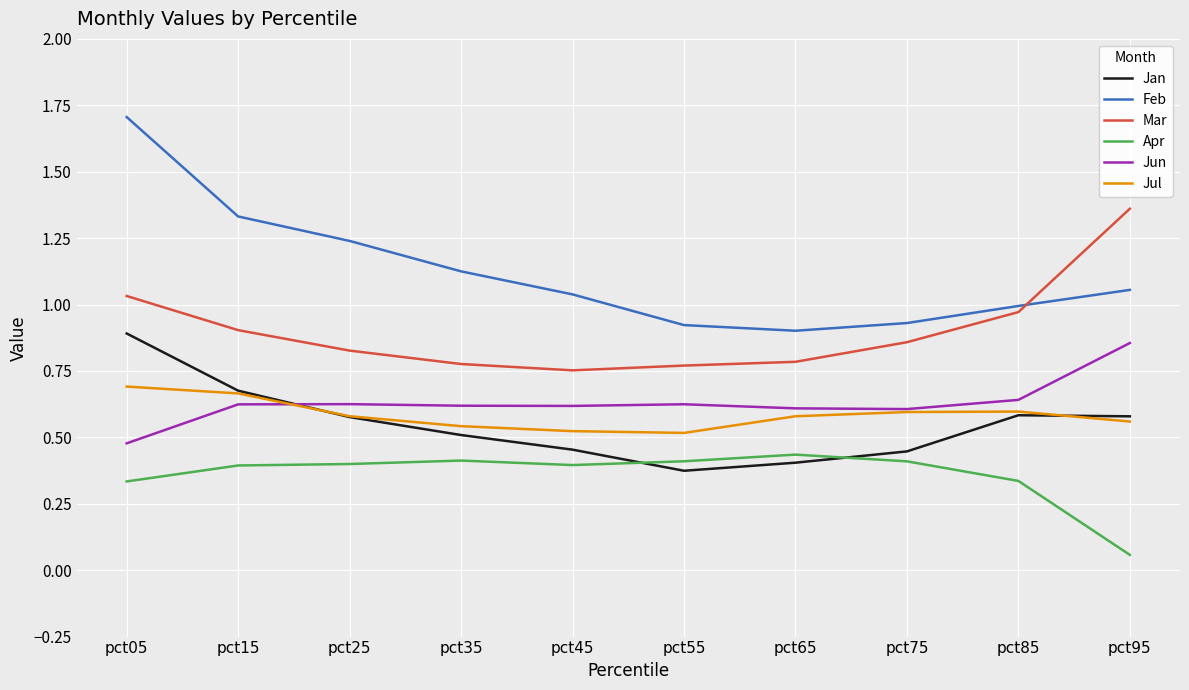

Rank the series at pct05 from lowest to highest value.

Apr, Jun, Jul, Jan, Mar, Feb